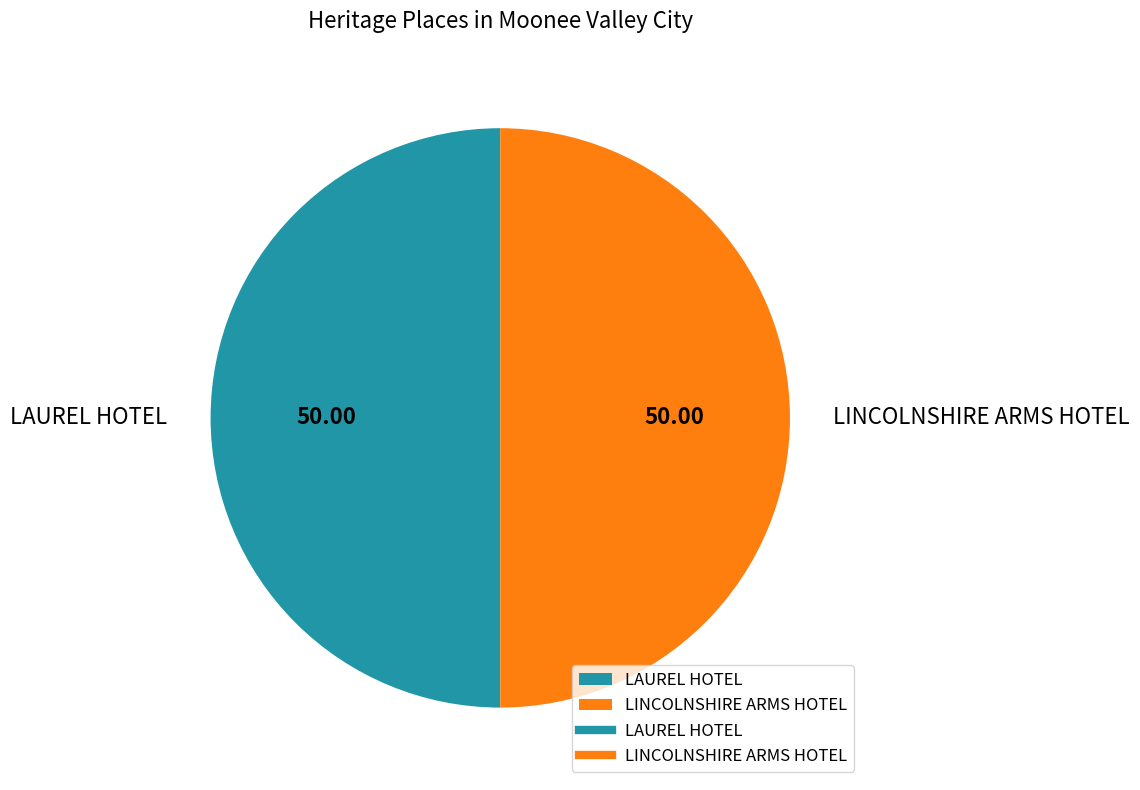

Is the sum of LINCOLNSHIRE ARMS HOTEL and LAUREL HOTEL greater than half?

Yes